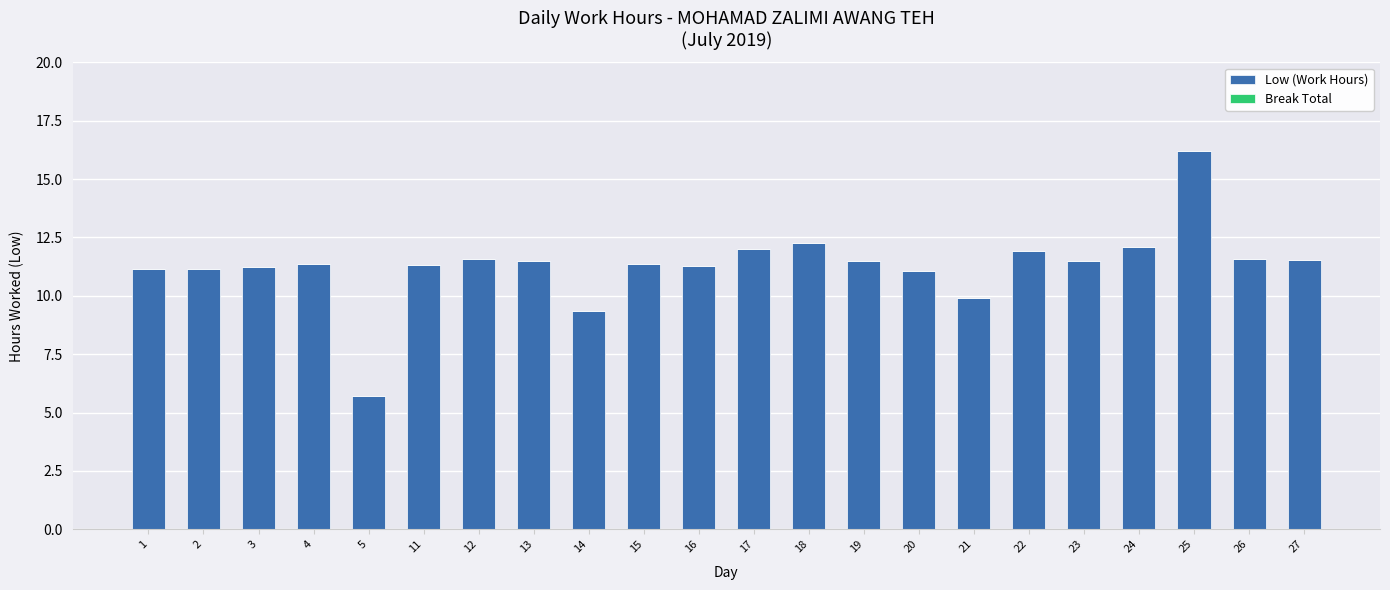

What is the approximate value at 22?

11.9